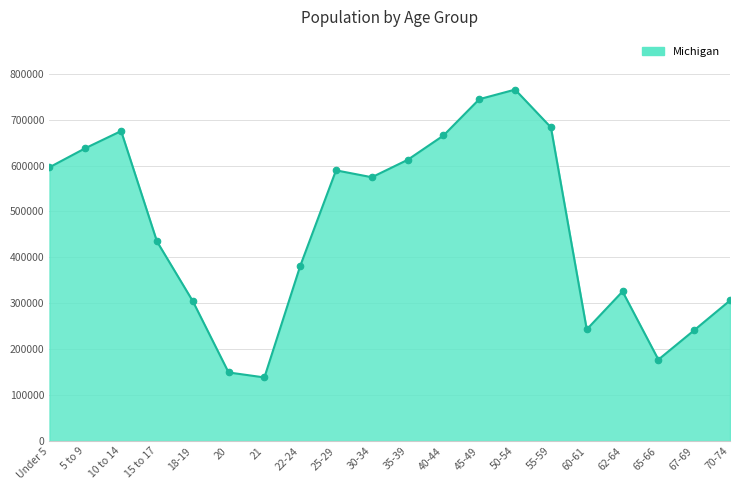

Which has a higher value, 45-49 or 62-64?

45-49